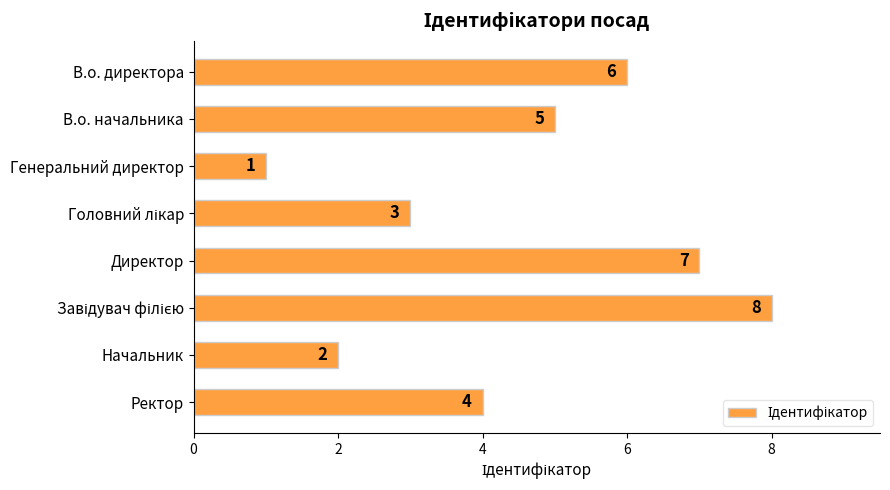

What is the difference between the values at Генеральний директор and В.о. директора?

5